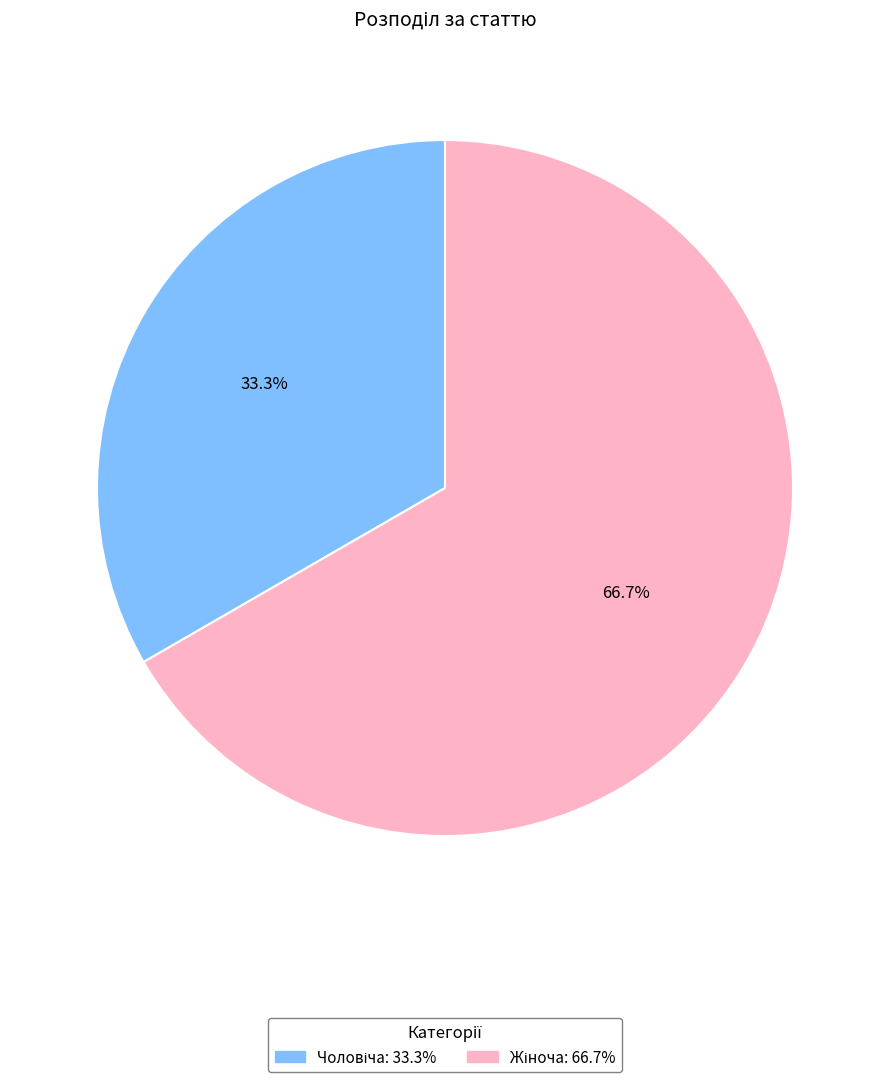

Is there a majority slice in this chart?

Yes